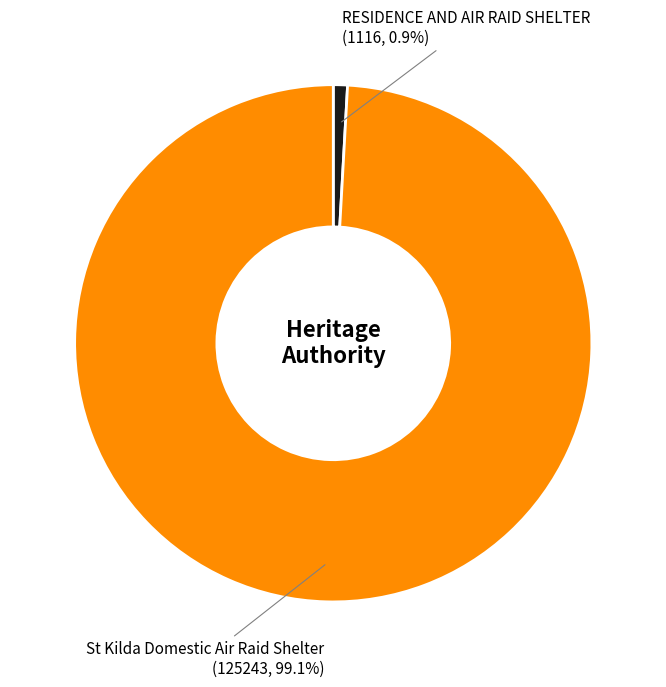

Is the sum of St Kilda Domestic Air Raid Shelter and RESIDENCE AND AIR RAID SHELTER greater than half?

Yes